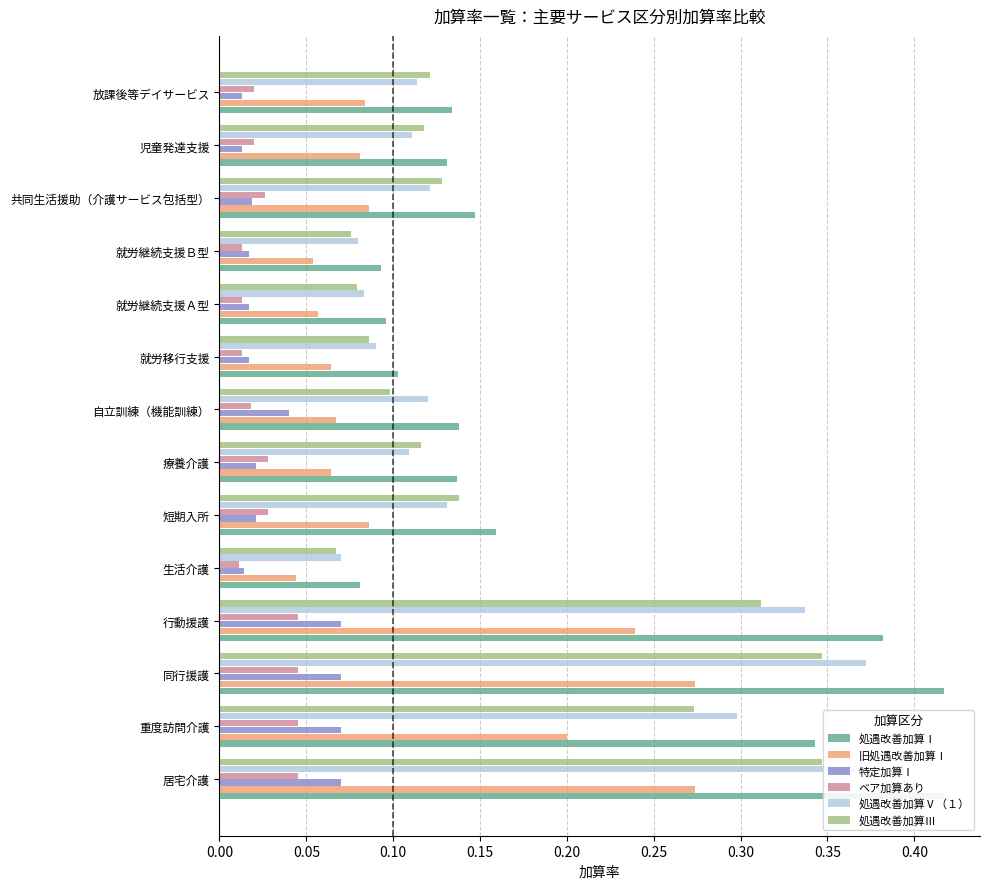

How many data points does each series have?

14